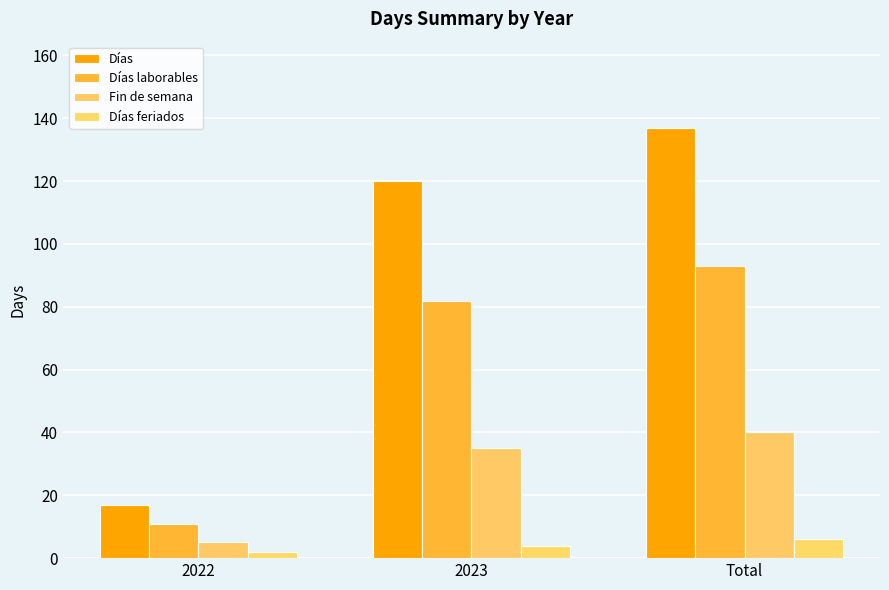

What is the label of the 3rd bar from the right?

2022